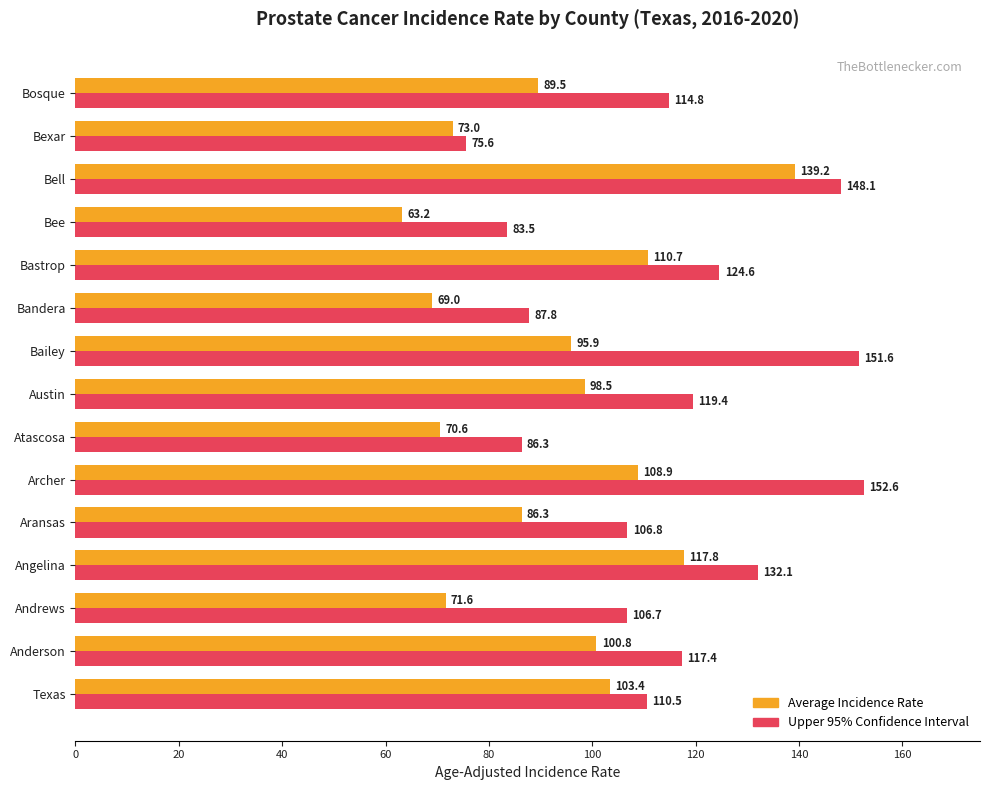

What is the spread (max minus min) of values at Andrews?

35.1